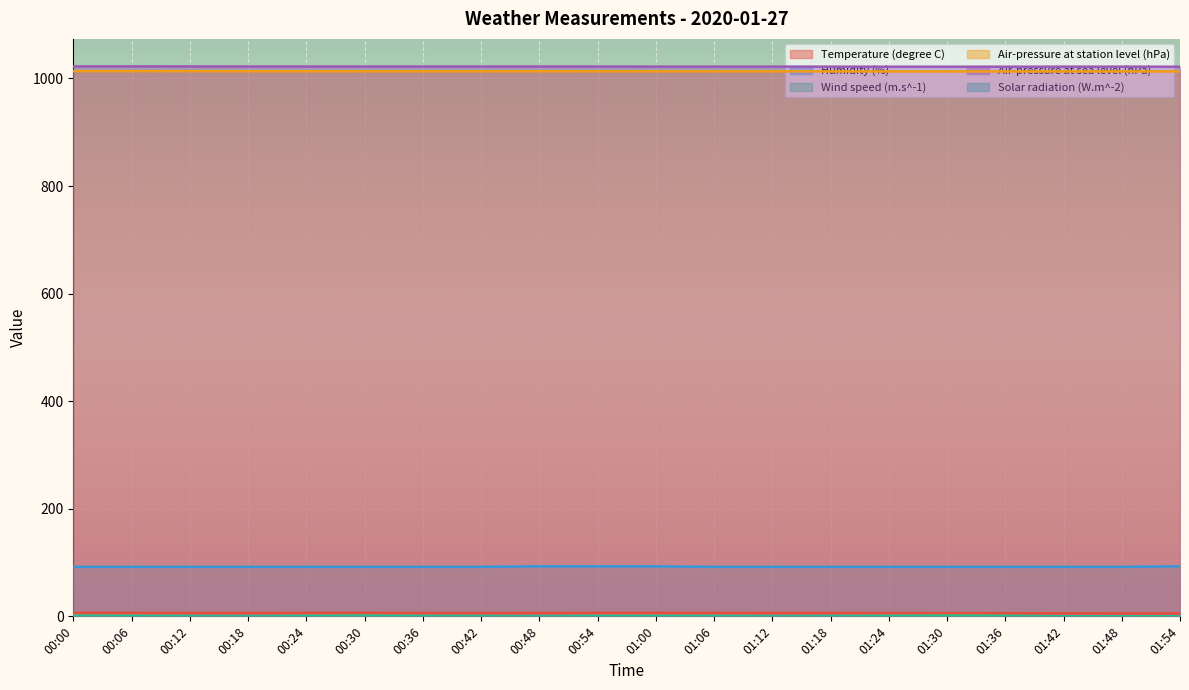

How many positive values does the Wind speed (m.s^-1) series have?

14